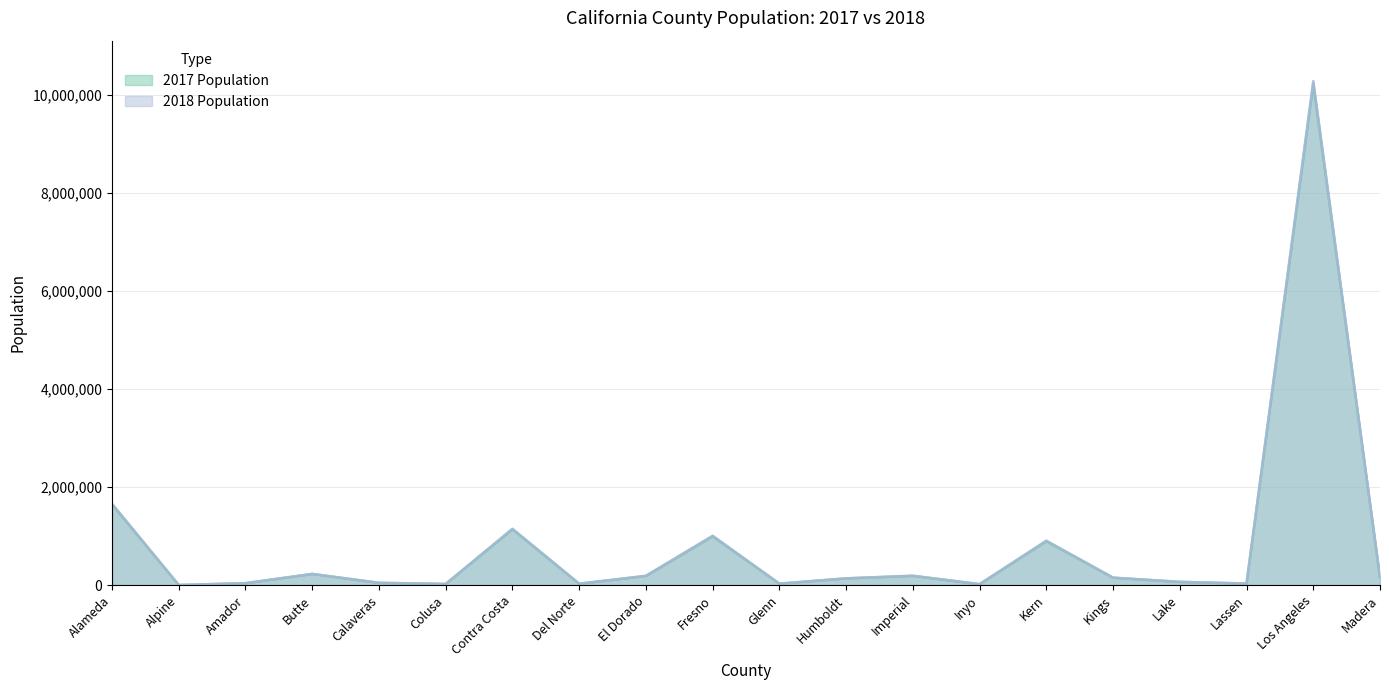

What is the difference between the second highest and minimum values in the 2018 Population series?

1659048